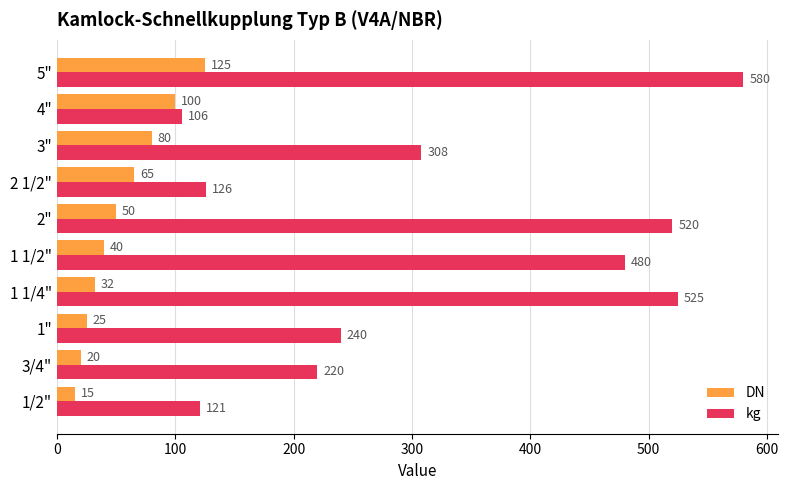

At 4", list the series in order from smallest to largest.

DN, kg